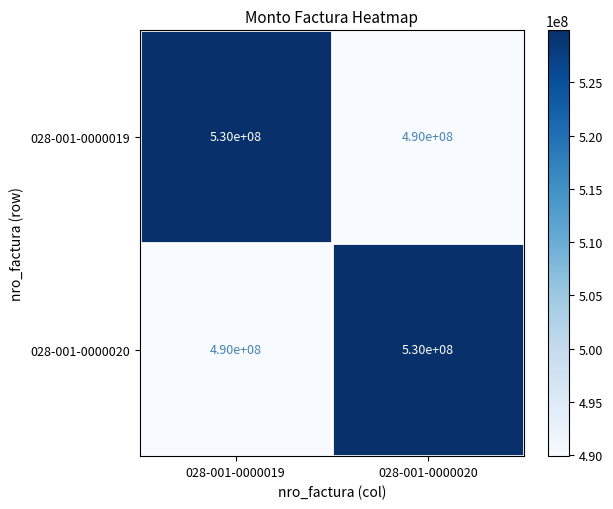

What is the total value across all series at 028-001-0000020?

1020000000